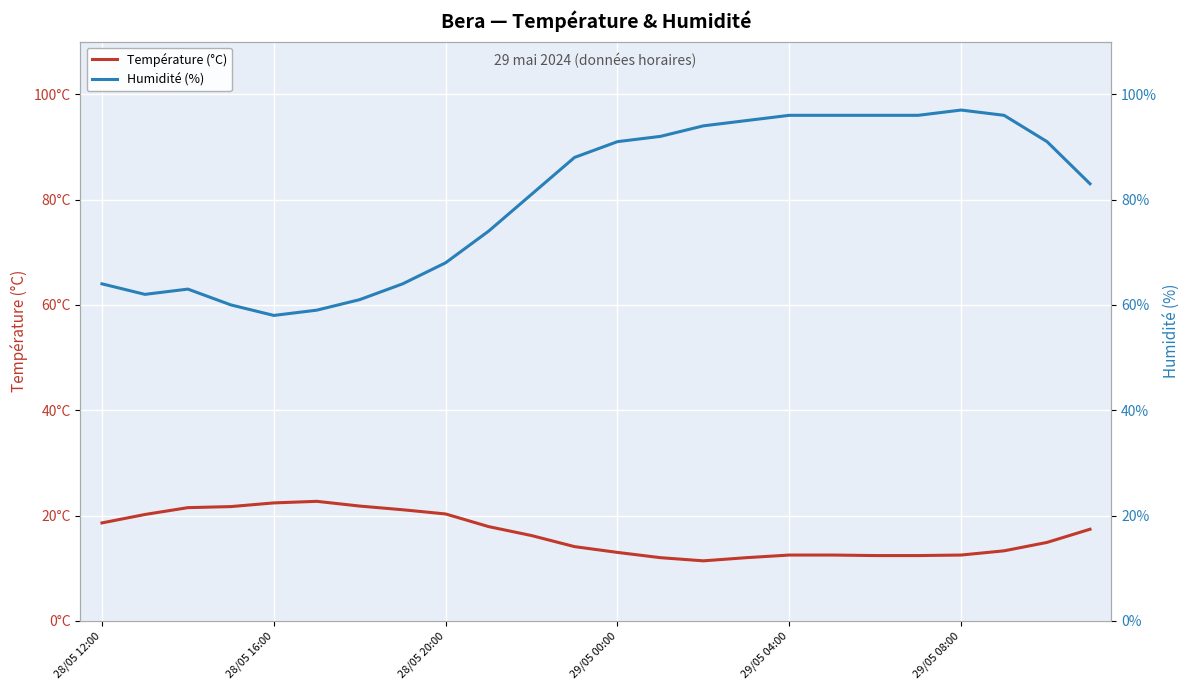

True or false: Température (°C) and Humidité (%) cross at least once.

False